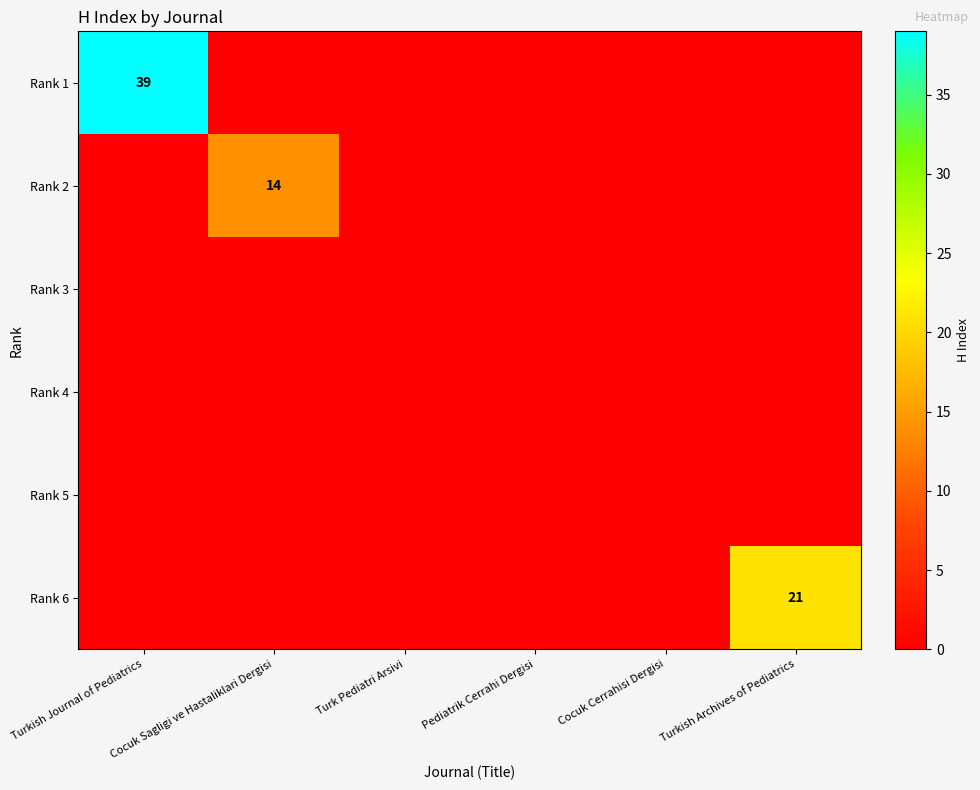

Is it true that Rank 2 equals 0 at Turk Pediatri Arsivi?

True